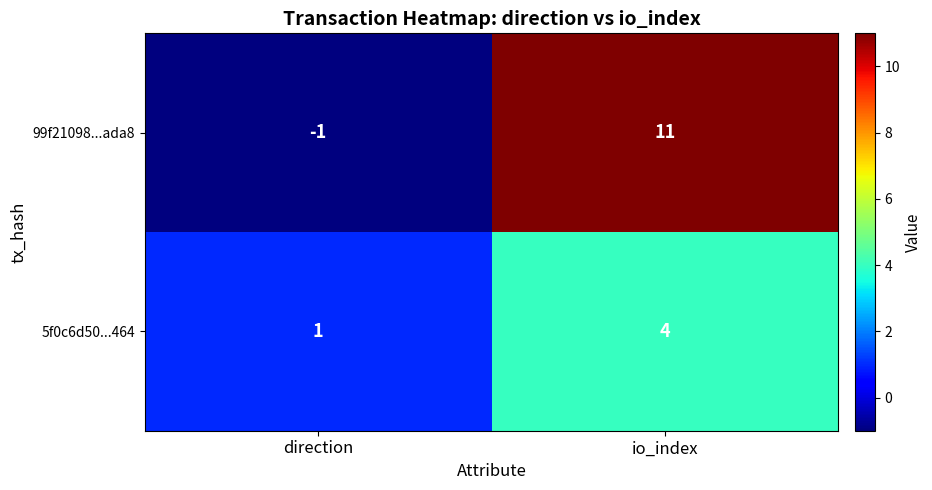

Which category has the highest value across all series?

io_index